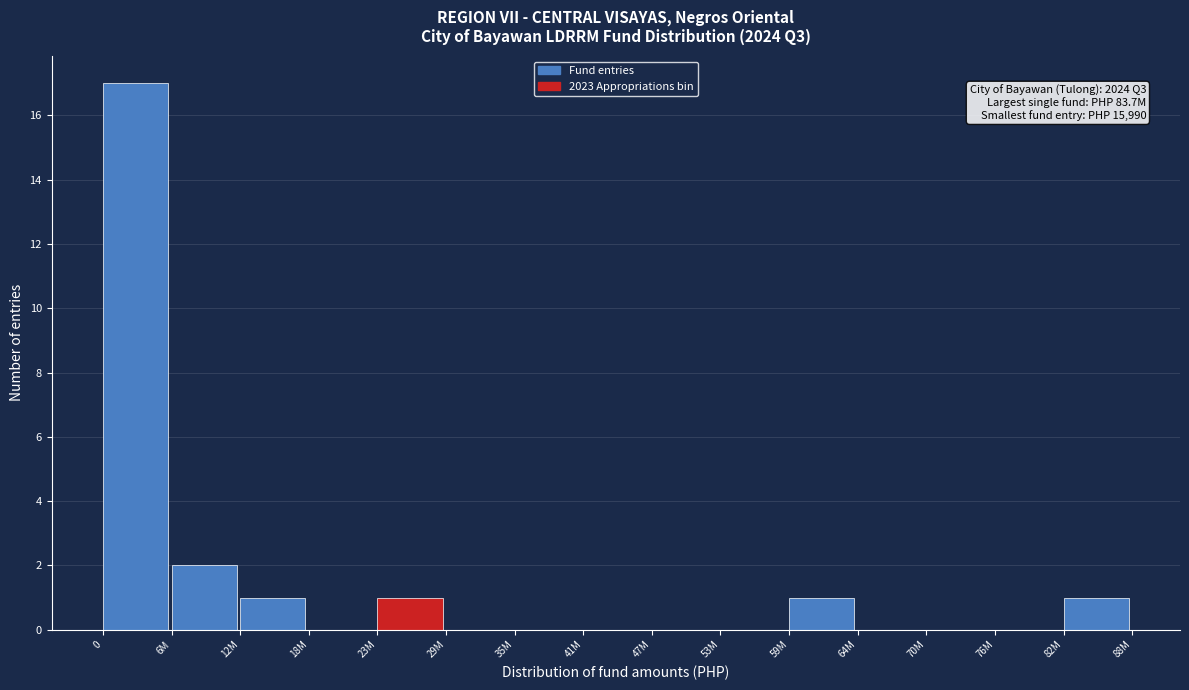

Reading left to right, transcribe all the data shown in this chart.

0=17	6M=2	12M=1	18M=0	23M=1	29M=0	35M=0	41M=0	47M=0	53M=0	59M=1	64M=0	70M=0	76M=0	82M=1